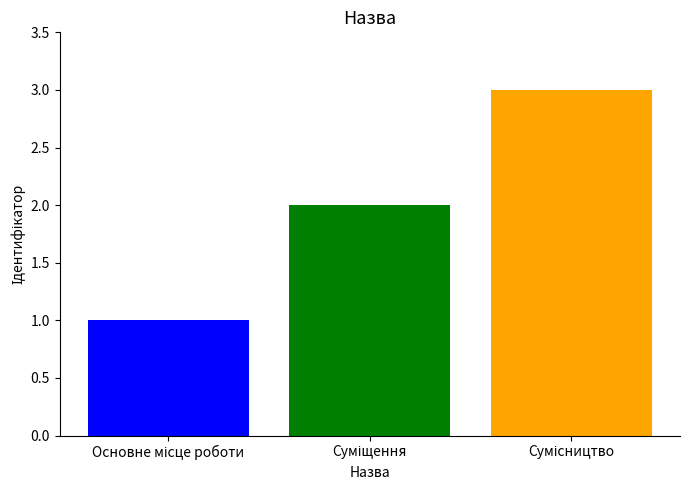

What is the greatest value displayed?

3